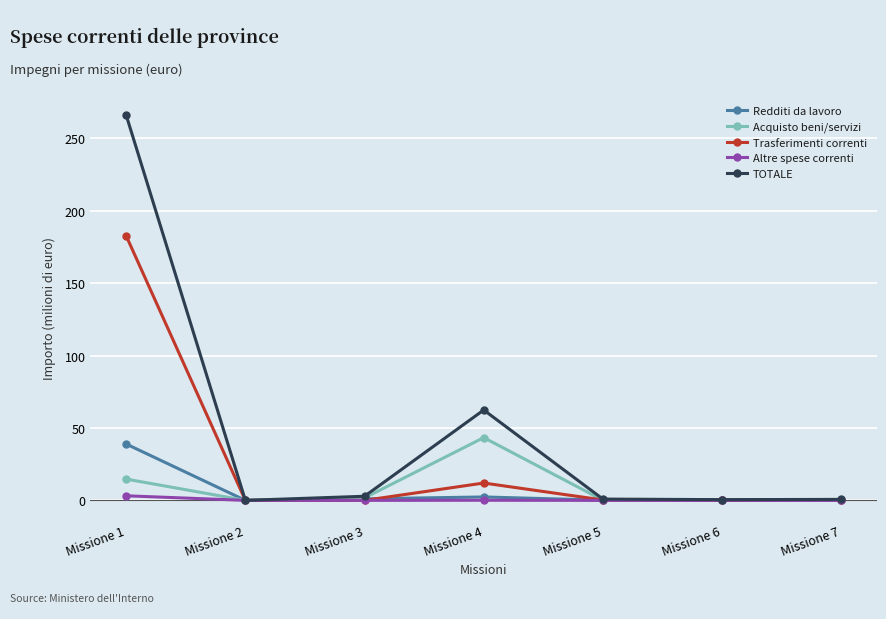

Which series has the largest total across all categories?

TOTALE